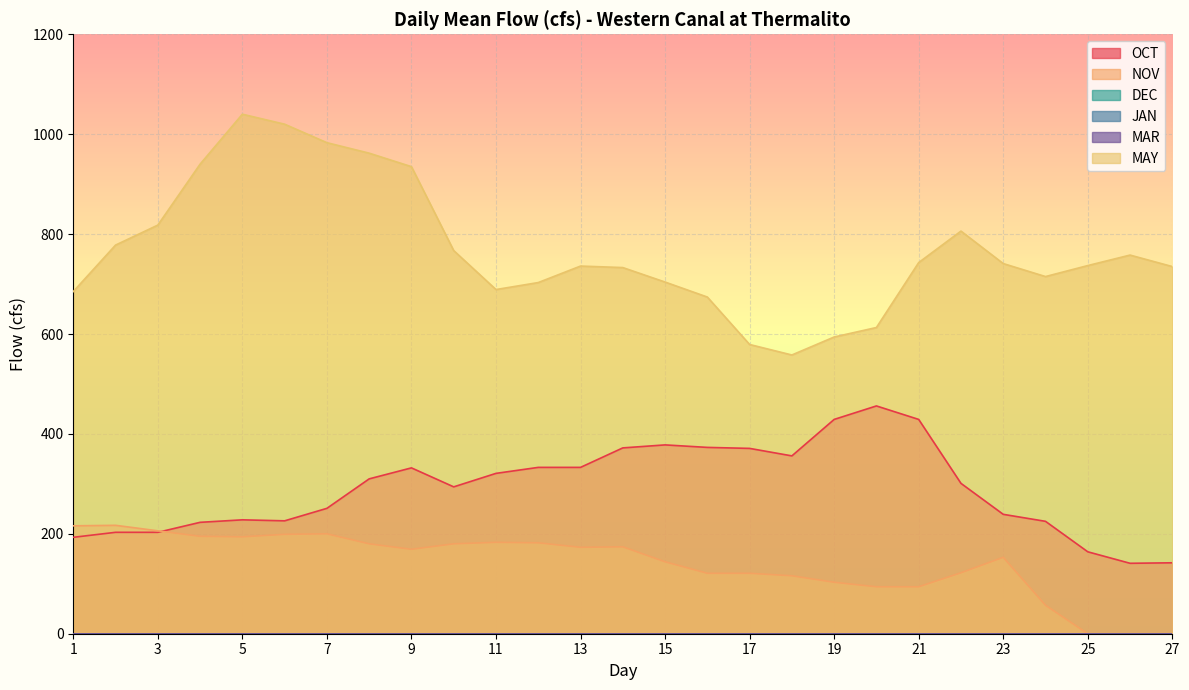

In OCT, how many points are higher than both neighbors (excluding endpoints)?

4